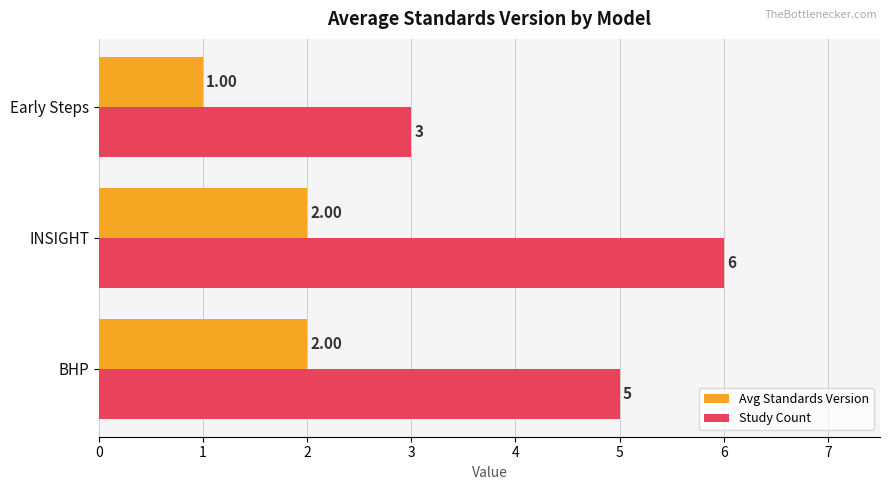

At which category is the sum across all series the highest?

INSIGHT